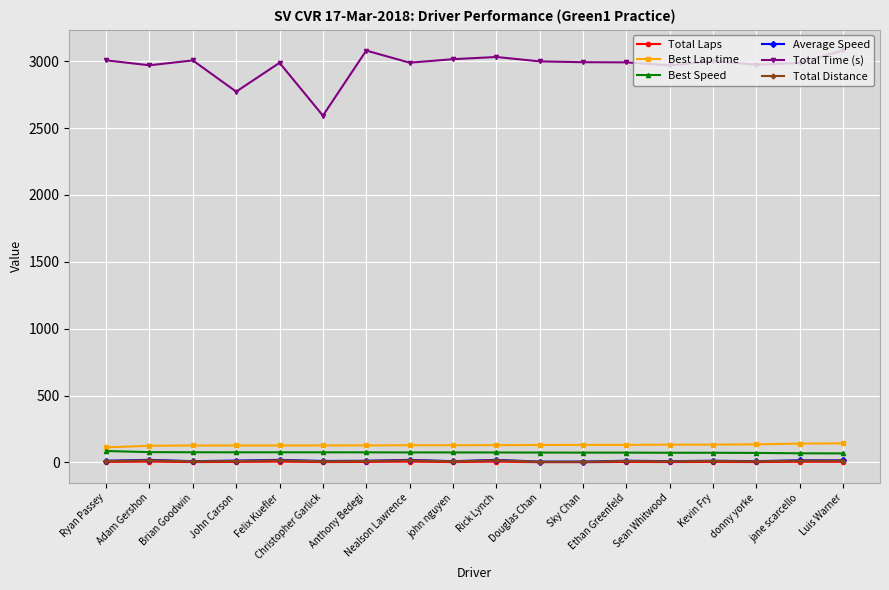

True or false: Total Time (s) and Best Speed cross at least once.

False